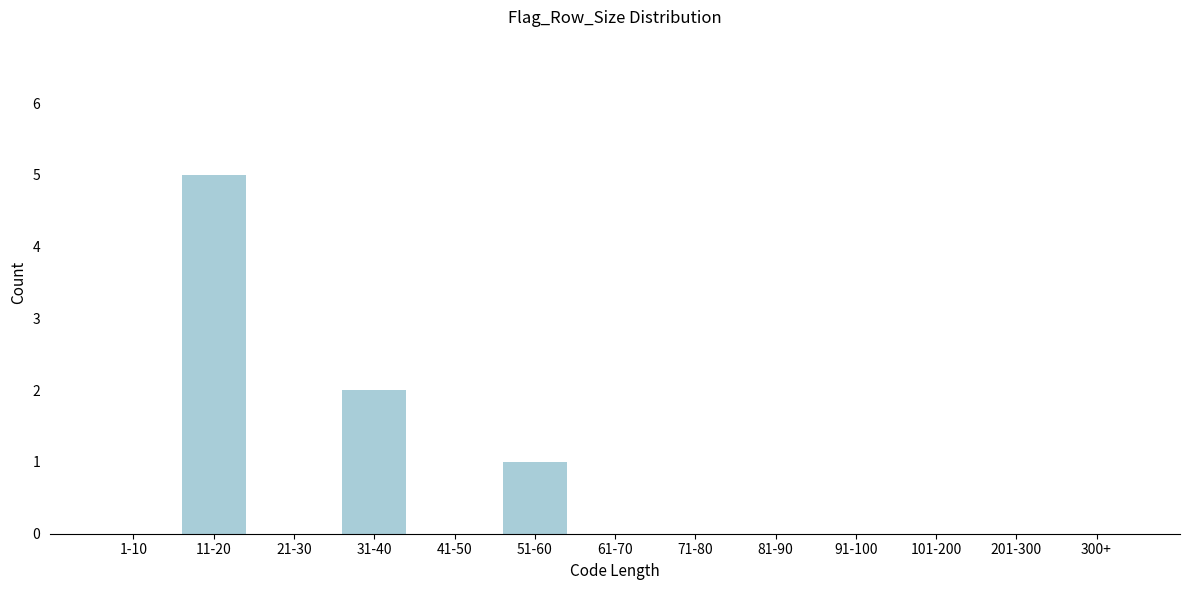

Reading left to right, extract all data points from this chart.

1-10=0	11-20=5	21-30=0	31-40=2	41-50=0	51-60=1	61-70=0	71-80=0	81-90=0	91-100=0	101-200=0	201-300=0	300+=0